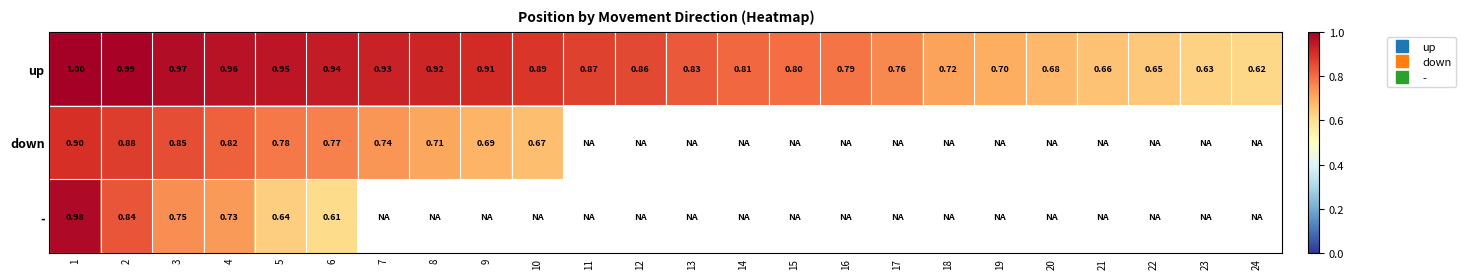

Is the value of - at 22 greater than the value of up at 10?

No